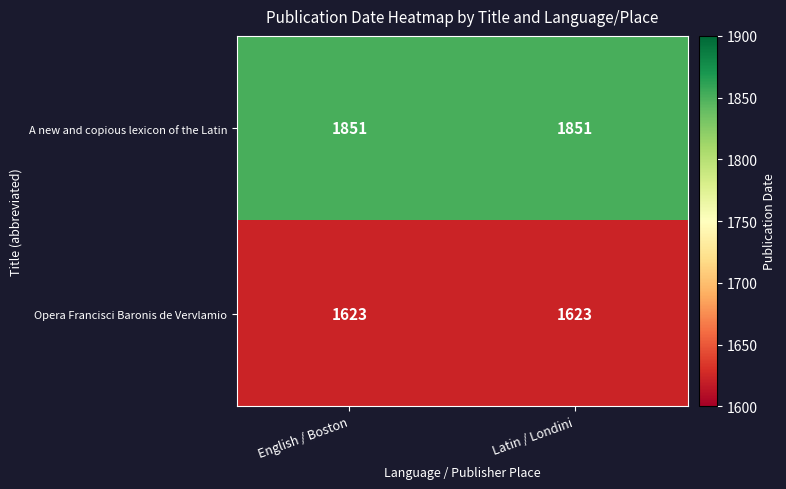

What is the maximum value shown in the chart?

1851